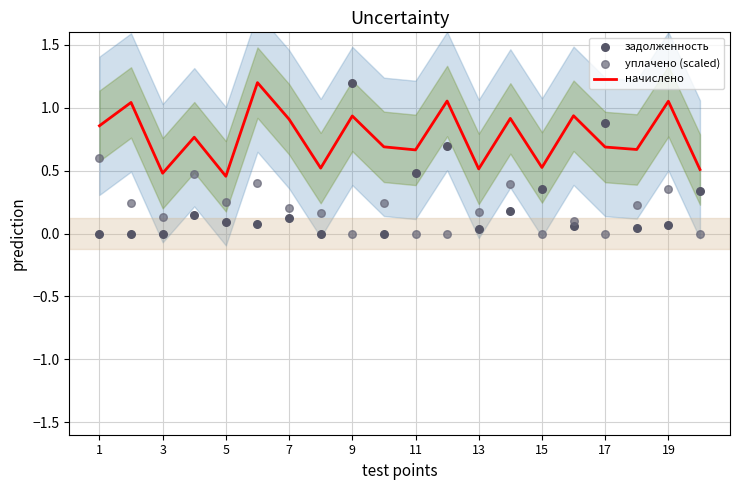

At how many categories does at least one series exceed 0?

20